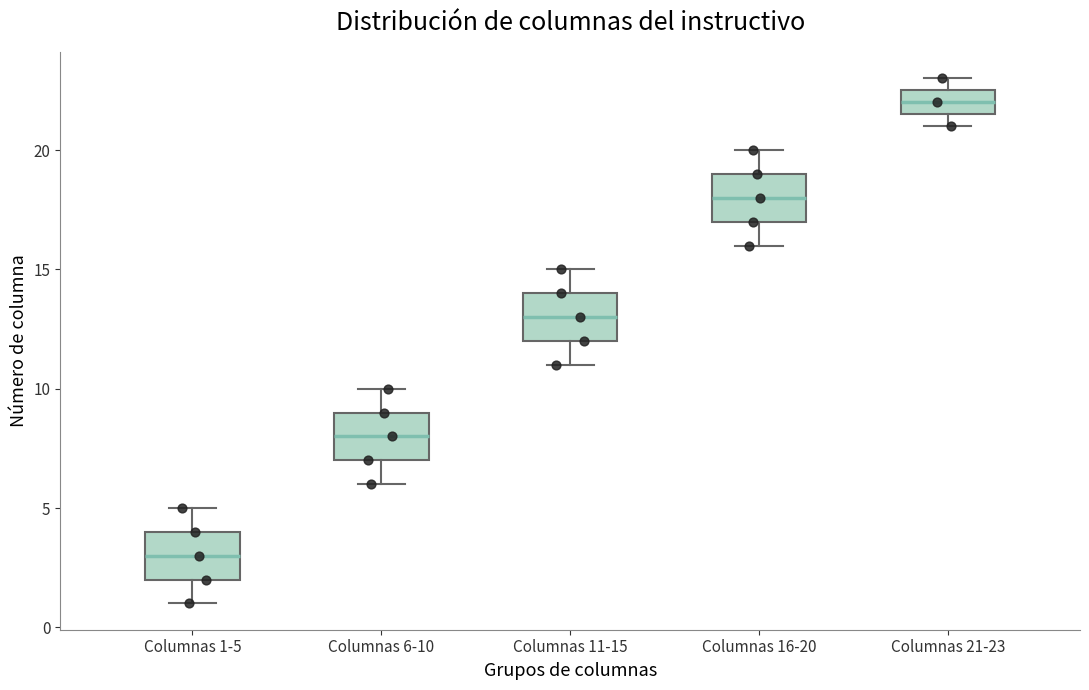

Reading left to right, transcribe this box plot: for each box, give where its median line is, the range the box spans, and where its two whiskers end, as read against the y-axis. The values are not printed on the chart, so give them approximately, as read against the axis.

Columnas 1-5: median 3.0, box 2.0 to 4.0, whiskers 1.0 to 5.0
Columnas 6-10: median 8.0, box 7.0 to 9.0, whiskers 6.0 to 10.0
Columnas 11-15: median 13.0, box 12.0 to 14.0, whiskers 11.0 to 15.0
Columnas 16-20: median 18.0, box 17.0 to 19.0, whiskers 16.0 to 20.0
Columnas 21-23: median 22.0, box 21.5 to 22.5, whiskers 21.0 to 23.0